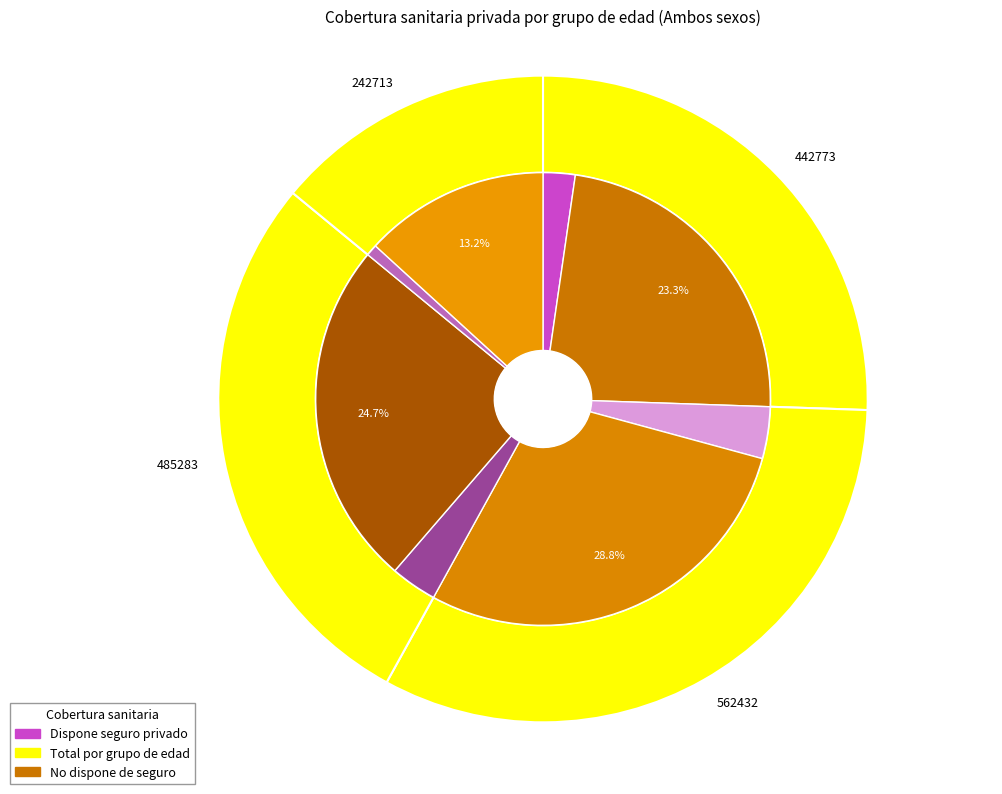

At De 46 a 65 años, list the series in order from smallest to largest.

Dispone seguro privado, No dispone de seguro